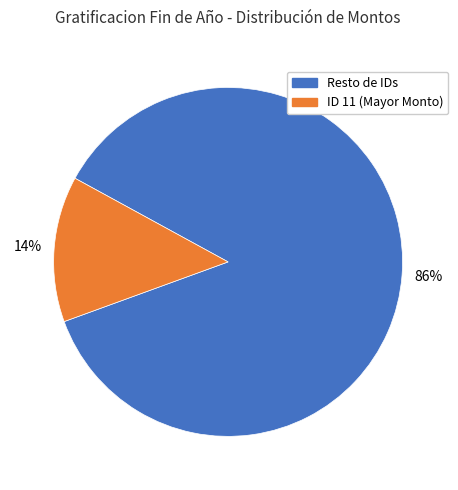

Between ID 11 (Mayor Monto) and Resto de IDs, which is larger?

Resto de IDs